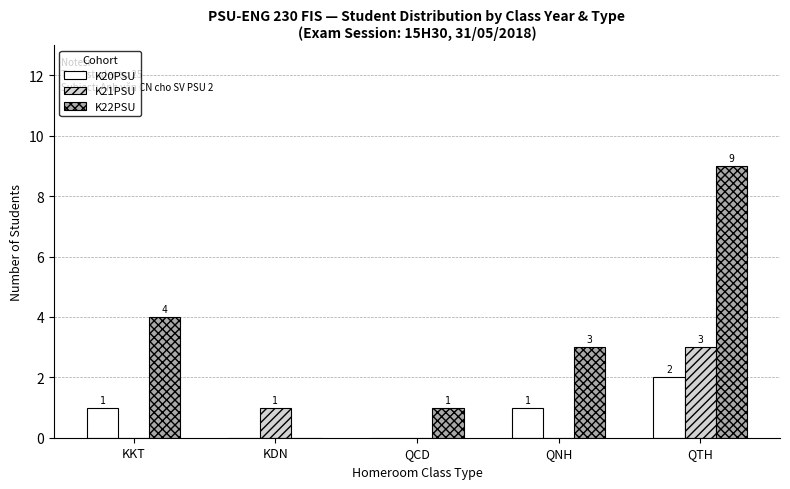

Is it true that K20PSU equals 1 at QTH?

False